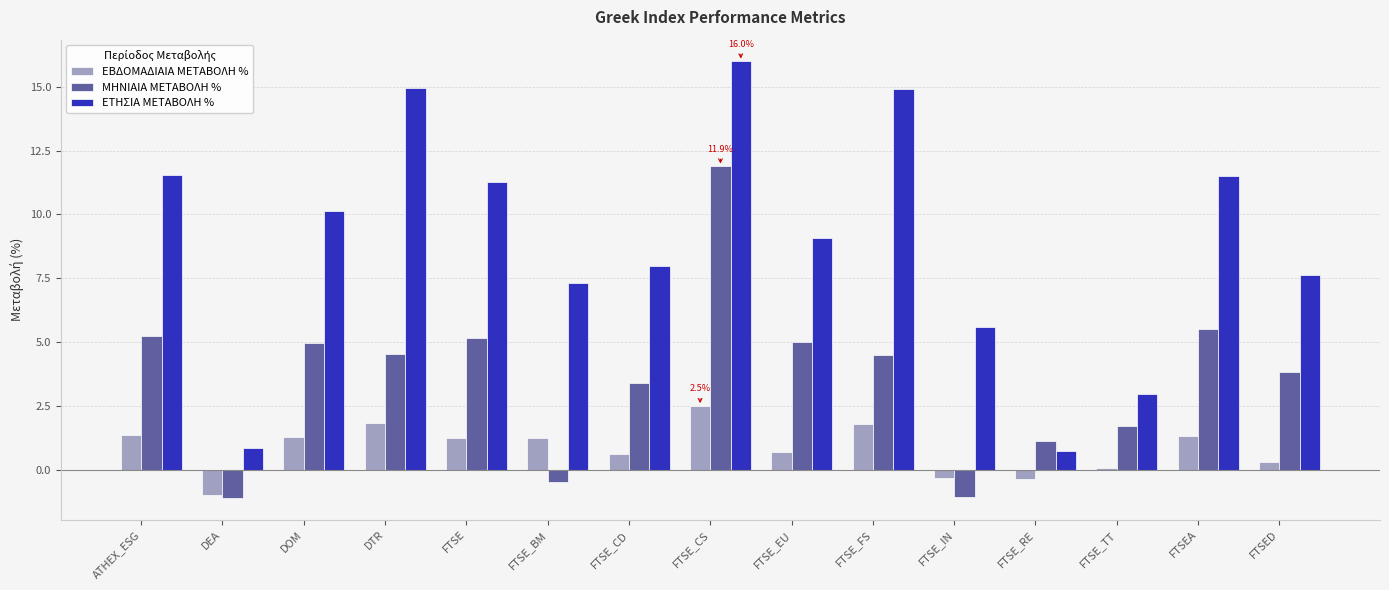

List the series in order of their peak value, highest first.

ΕΤΗΣΙΑ ΜΕΤΑΒΟΛΗ %, ΜΗΝΙΑΙΑ ΜΕΤΑΒΟΛΗ %, ΕΒΔΟΜΑΔΙΑΙΑ ΜΕΤΑΒΟΛΗ %